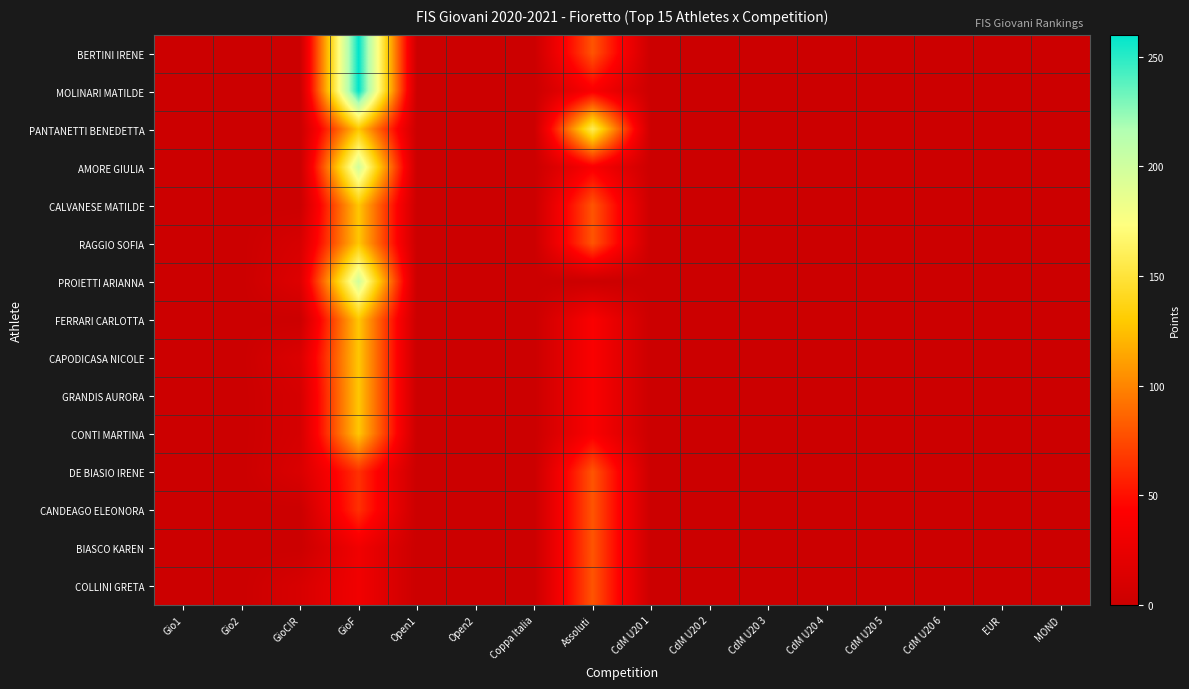

Reading right to left, transcribe all the data shown in this chart.

BERTINI IRENE: MOND=0.0	EUR=0.0	CdM U20 6=0.0	CdM U20 5=0.0	CdM U20 4=0.0	CdM U20 3=0.0	CdM U20 2=0.0	CdM U20 1=0.0	Assoluti=79.4	Coppa Italia=0.0	Open2=0.0	Open1=0.0	GioF=260.0	GioCIR=0.0	Gio2=0.0	Gio1=0.0
MOLINARI MATILDE: MOND=0.0	EUR=0.0	CdM U20 6=0.0	CdM U20 5=0.0	CdM U20 4=0.0	CdM U20 3=0.0	CdM U20 2=0.0	CdM U20 1=0.0	Assoluti=39.7	Coppa Italia=0.0	Open2=0.0	Open1=0.0	GioF=260.0	GioCIR=0.0	Gio2=0.0	Gio1=0.0
PANTANETTI BENEDETTA: MOND=0.0	EUR=0.0	CdM U20 6=0.0	CdM U20 5=0.0	CdM U20 4=0.0	CdM U20 3=0.0	CdM U20 2=0.0	CdM U20 1=0.0	Assoluti=158.9	Coppa Italia=0.0	Open2=0.0	Open1=0.0	GioF=128.0	GioCIR=0.0	Gio2=0.0	Gio1=0.0
AMORE GIULIA: MOND=0.0	EUR=0.0	CdM U20 6=0.0	CdM U20 5=0.0	CdM U20 4=0.0	CdM U20 3=0.0	CdM U20 2=0.0	CdM U20 1=0.0	Assoluti=39.7	Coppa Italia=0.0	Open2=0.0	Open1=0.0	GioF=200.0	GioCIR=0.0	Gio2=0.0	Gio1=0.0
CALVANESE MATILDE: MOND=0.0	EUR=0.0	CdM U20 6=0.0	CdM U20 5=0.0	CdM U20 4=0.0	CdM U20 3=0.0	CdM U20 2=0.0	CdM U20 1=0.0	Assoluti=79.4	Coppa Italia=0.0	Open2=0.0	Open1=0.0	GioF=128.0	GioCIR=0.0	Gio2=0.0	Gio1=0.0
RAGGIO SOFIA: MOND=0.0	EUR=0.0	CdM U20 6=0.0	CdM U20 5=0.0	CdM U20 4=0.0	CdM U20 3=0.0	CdM U20 2=0.0	CdM U20 1=0.0	Assoluti=79.4	Coppa Italia=0.0	Open2=0.0	Open1=0.0	GioF=128.0	GioCIR=9.8	Gio2=0.0	Gio1=0.0
PROIETTI ARIANNA: MOND=0.0	EUR=0.0	CdM U20 6=0.0	CdM U20 5=0.0	CdM U20 4=0.0	CdM U20 3=0.0	CdM U20 2=0.0	CdM U20 1=0.0	Assoluti=0.0	Coppa Italia=0.0	Open2=0.0	Open1=0.0	GioF=200.0	GioCIR=15.5	Gio2=0.0	Gio1=0.0
FERRARI CARLOTTA: MOND=0.0	EUR=0.0	CdM U20 6=0.0	CdM U20 5=0.0	CdM U20 4=0.0	CdM U20 3=0.0	CdM U20 2=0.0	CdM U20 1=0.0	Assoluti=39.8	Coppa Italia=0.0	Open2=0.0	Open1=0.0	GioF=128.0	GioCIR=0.0	Gio2=0.0	Gio1=0.0
CAPODICASA NICOLE: MOND=0.0	EUR=0.0	CdM U20 6=0.0	CdM U20 5=0.0	CdM U20 4=0.0	CdM U20 3=0.0	CdM U20 2=0.0	CdM U20 1=0.0	Assoluti=39.7	Coppa Italia=0.0	Open2=0.0	Open1=0.0	GioF=128.0	GioCIR=13.7	Gio2=0.0	Gio1=0.0
GRANDIS AURORA: MOND=0.0	EUR=0.0	CdM U20 6=0.0	CdM U20 5=0.0	CdM U20 4=0.0	CdM U20 3=0.0	CdM U20 2=0.0	CdM U20 1=0.0	Assoluti=39.7	Coppa Italia=0.0	Open2=0.0	Open1=0.0	GioF=128.0	GioCIR=8.6	Gio2=0.0	Gio1=0.0
CONTI MARTINA: MOND=0.0	EUR=0.0	CdM U20 6=0.0	CdM U20 5=0.0	CdM U20 4=0.0	CdM U20 3=0.0	CdM U20 2=0.0	CdM U20 1=0.0	Assoluti=39.7	Coppa Italia=0.0	Open2=0.0	Open1=0.0	GioF=128.0	GioCIR=8.6	Gio2=0.0	Gio1=0.0
DE BIASIO IRENE: MOND=0.0	EUR=0.0	CdM U20 6=0.0	CdM U20 5=0.0	CdM U20 4=0.0	CdM U20 3=0.0	CdM U20 2=0.0	CdM U20 1=0.0	Assoluti=79.5	Coppa Italia=0.0	Open2=0.0	Open1=0.0	GioF=64.0	GioCIR=12.4	Gio2=0.0	Gio1=0.0
CANDEAGO ELEONORA: MOND=0.0	EUR=0.0	CdM U20 6=0.0	CdM U20 5=0.0	CdM U20 4=0.0	CdM U20 3=0.0	CdM U20 2=0.0	CdM U20 1=0.0	Assoluti=79.4	Coppa Italia=0.0	Open2=0.0	Open1=0.0	GioF=64.0	GioCIR=0.0	Gio2=0.0	Gio1=0.0
BIASCO KAREN: MOND=0.0	EUR=0.0	CdM U20 6=0.0	CdM U20 5=0.0	CdM U20 4=0.0	CdM U20 3=0.0	CdM U20 2=0.0	CdM U20 1=0.0	Assoluti=79.4	Coppa Italia=0.0	Open2=0.0	Open1=0.0	GioF=32.0	GioCIR=0.0	Gio2=0.0	Gio1=0.0
COLLINI GRETA: MOND=0.0	EUR=0.0	CdM U20 6=0.0	CdM U20 5=0.0	CdM U20 4=0.0	CdM U20 3=0.0	CdM U20 2=0.0	CdM U20 1=0.0	Assoluti=79.4	Coppa Italia=0.0	Open2=0.0	Open1=0.0	GioF=32.0	GioCIR=10.3	Gio2=0.0	Gio1=0.0